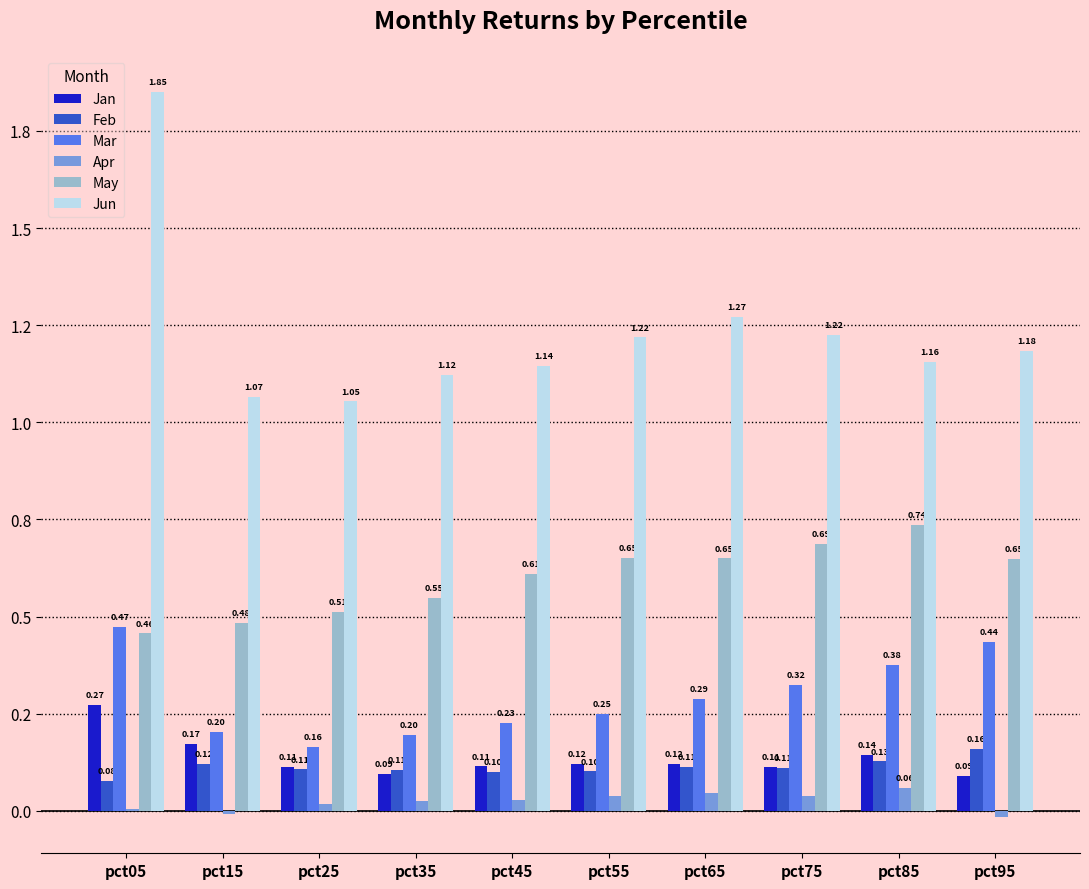

What is the approximate value of Mar at pct55?

0.2